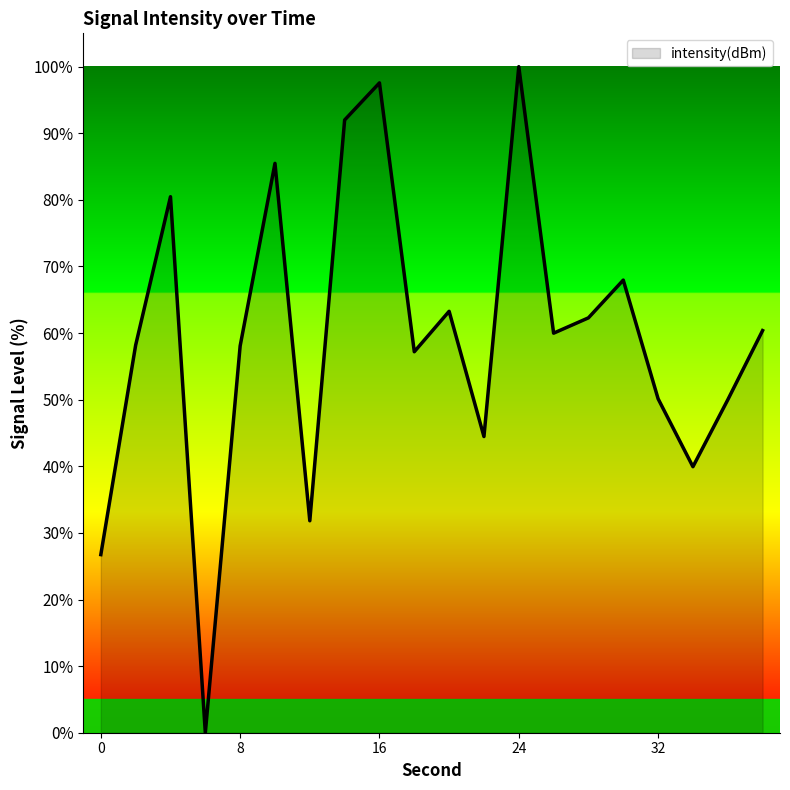

How many values are below 59?

10